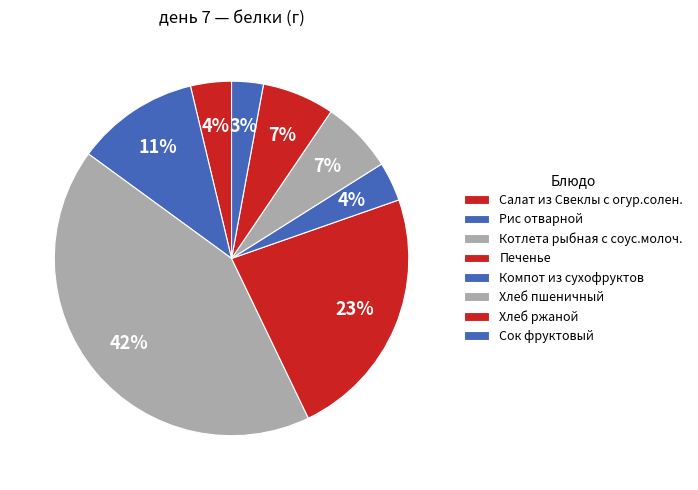

How much of the chart is everything except Компот из сухофруктов?

96.4%